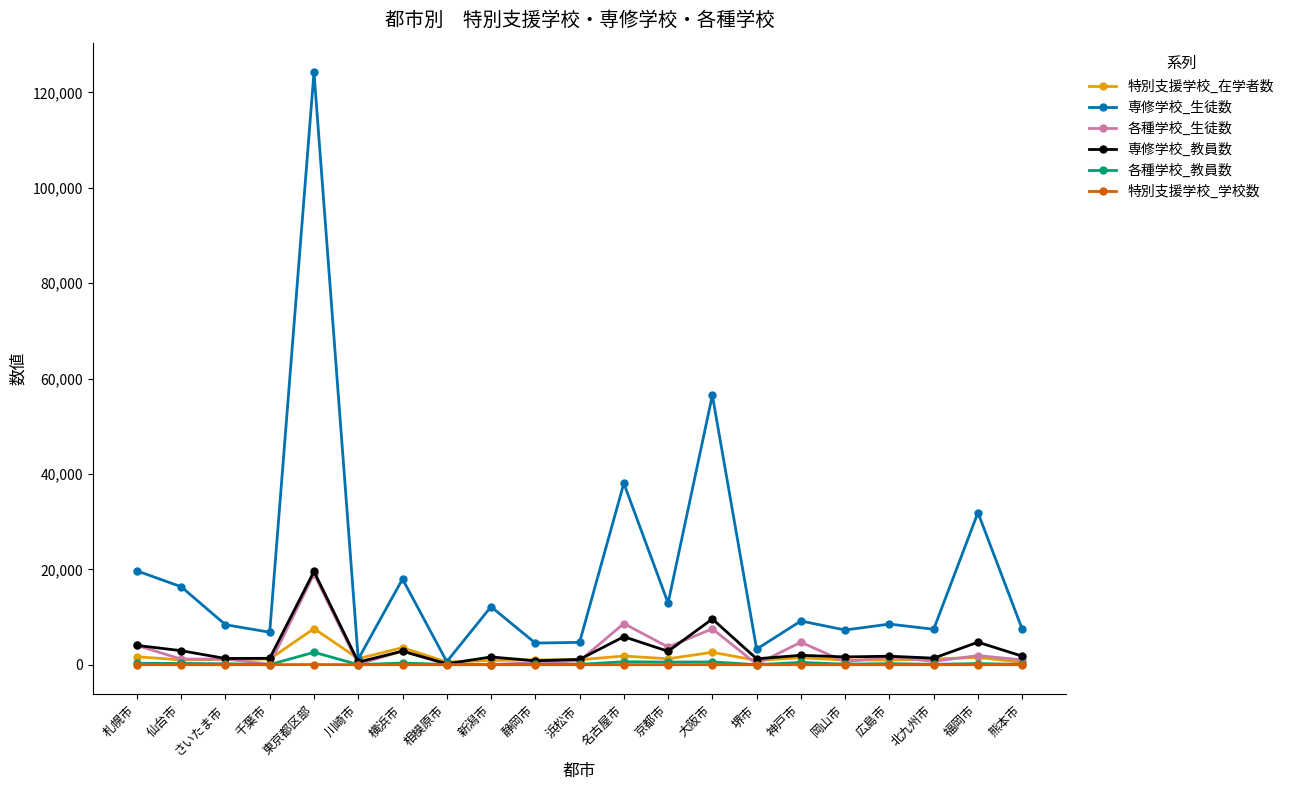

What is the sum of the 特別支援学校_在学者数 values at 川崎市 and 大阪市?

3892